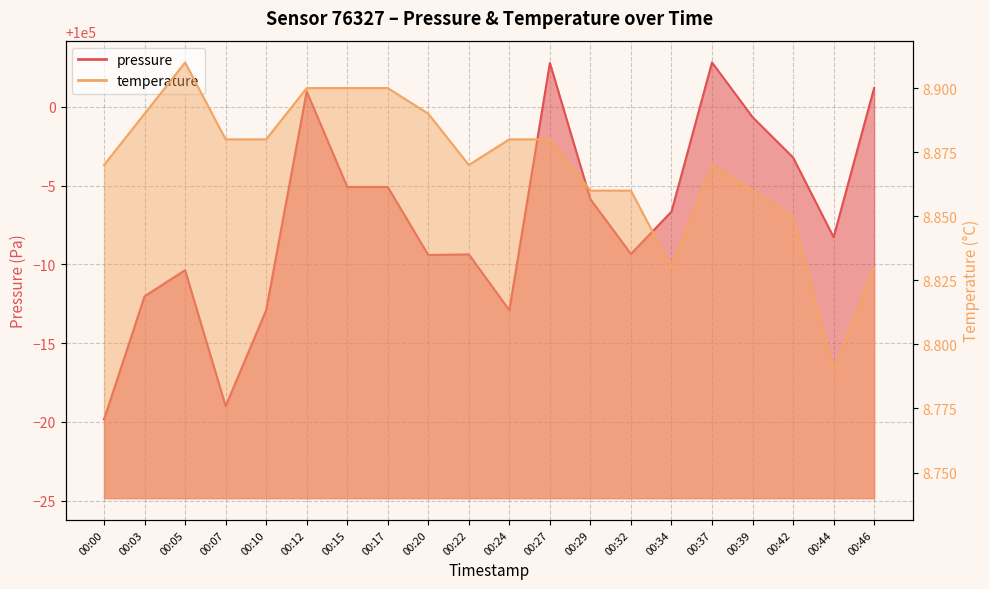

Reading left to right, extract all data points from this chart.

pressure: 99980.2	99988.0	99989.6	99981.0	99987.1	100001.0	99994.9	99994.9	99990.6	99990.6	99987.1	100002.8	99994.1	99990.7	99993.3	100002.8	99999.3	99996.8	99991.7	100001.2
temperature: 8.9	8.9	8.9	8.9	8.9	8.9	8.9	8.9	8.9	8.9	8.9	8.9	8.9	8.9	8.8	8.9	8.9	8.8	8.8	8.8